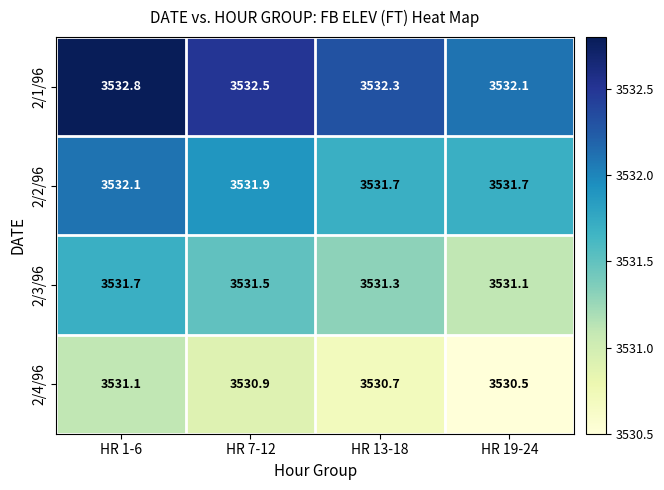

At which category does the chart reach its minimum across all series?

HR 19-24